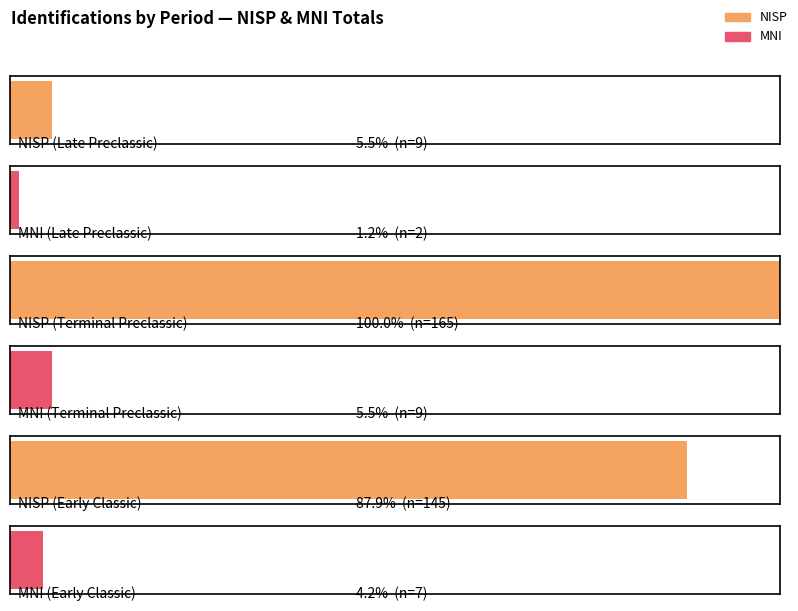

The MNI series shows 3 at Late Preclassic. True or false?

False